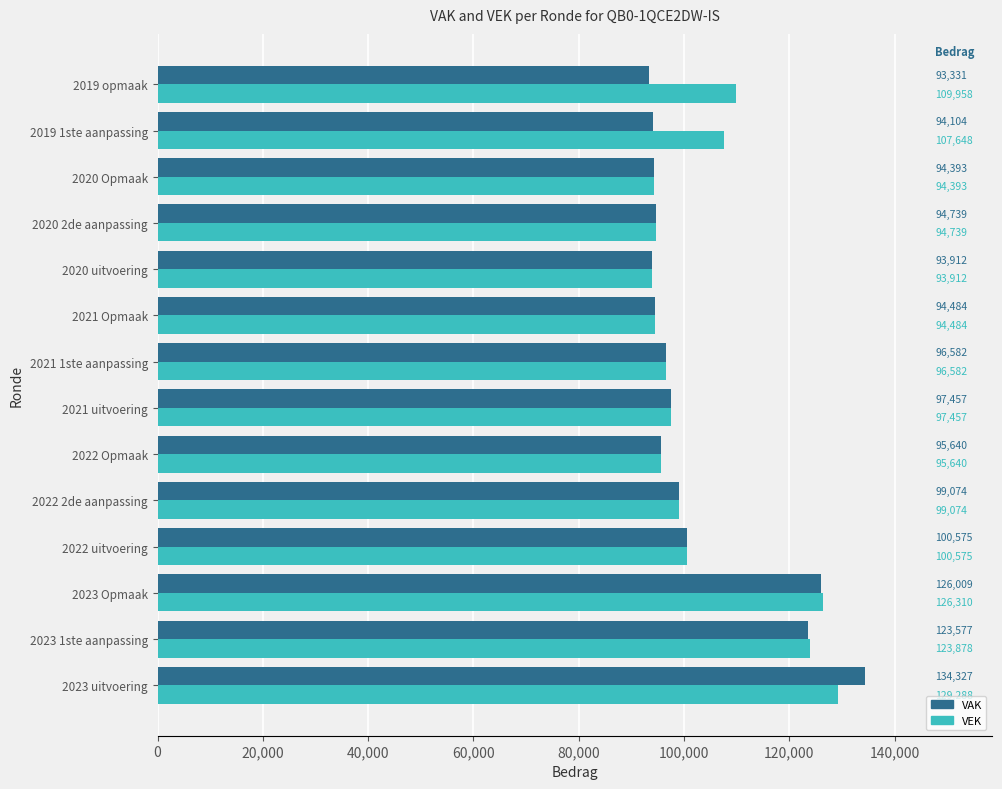

What are all the series names shown in the legend?

VAK, VEK